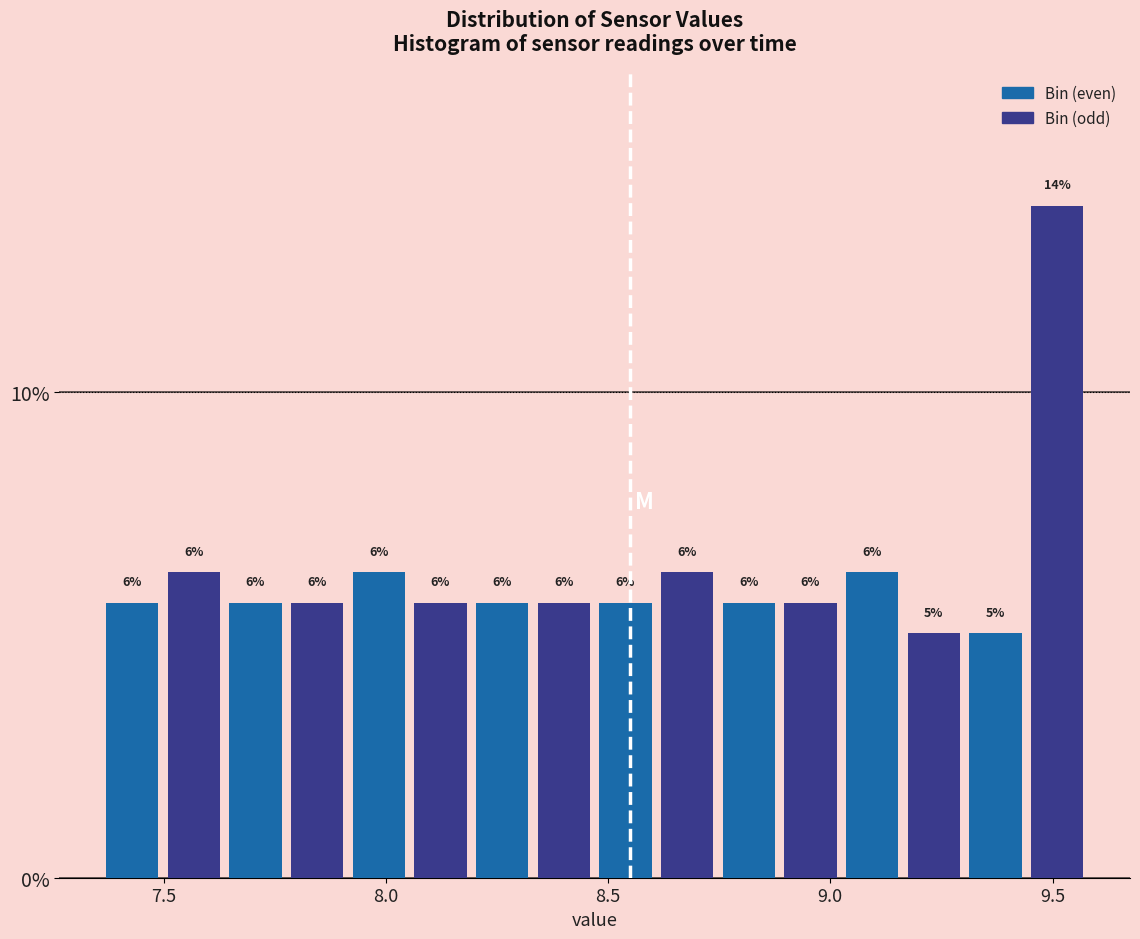

Read against the x-axis, roughly where is the centre of the tallest bar?

9.50